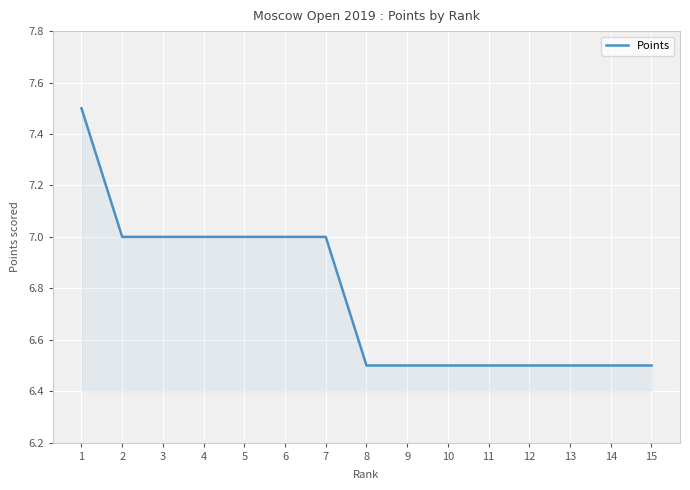

How many lines are shown in the chart?

1